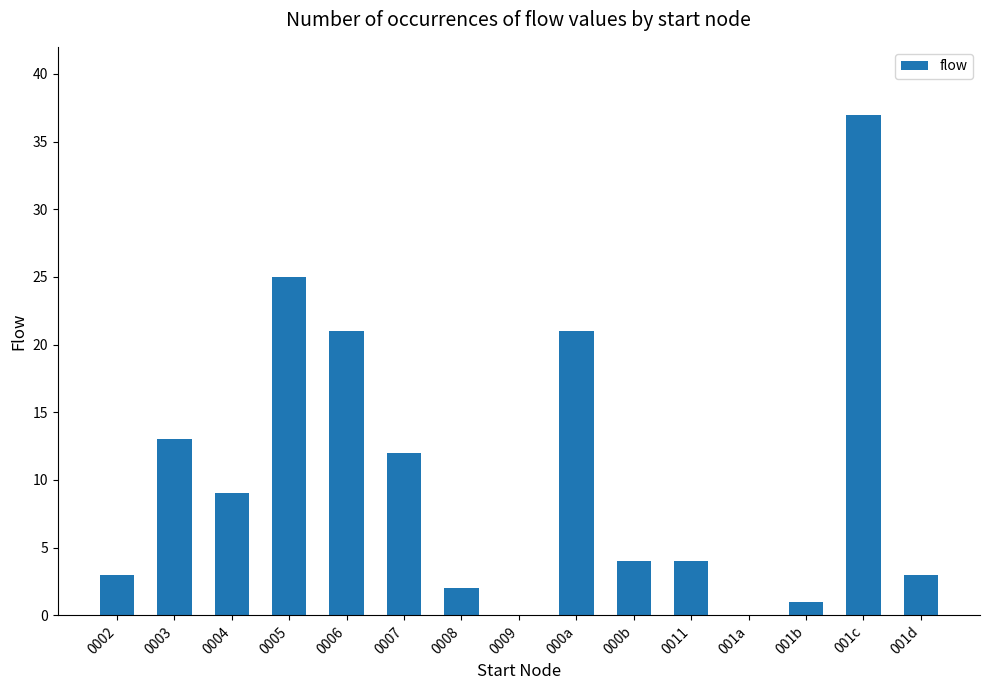

Between 000a and 000b, which is larger?

000a